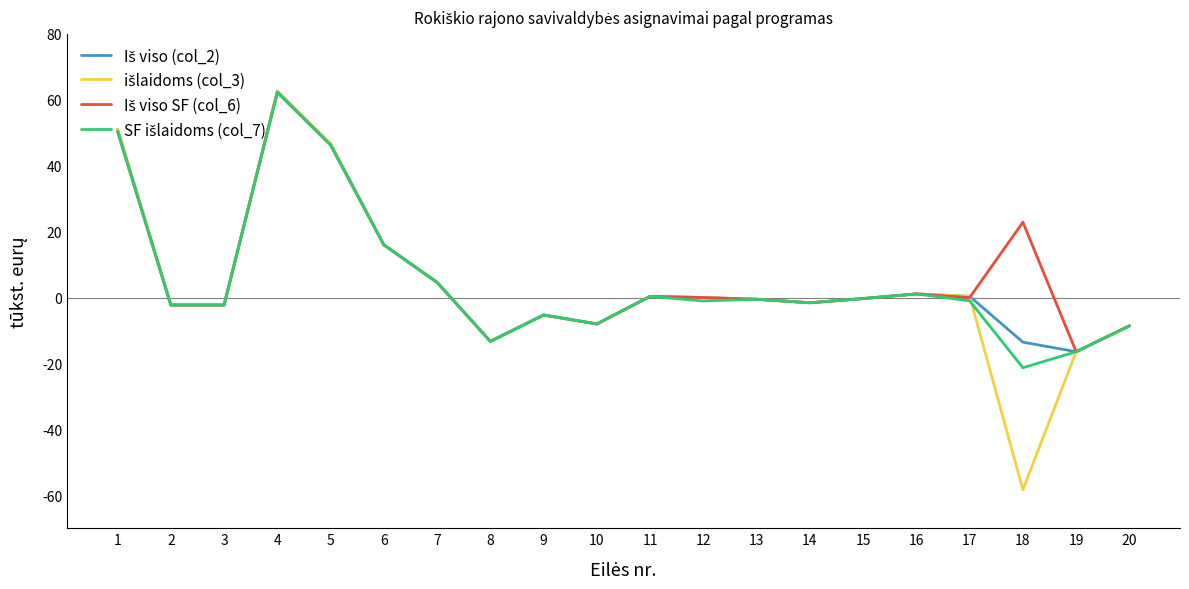

At which category is the sum across all series the highest?

4